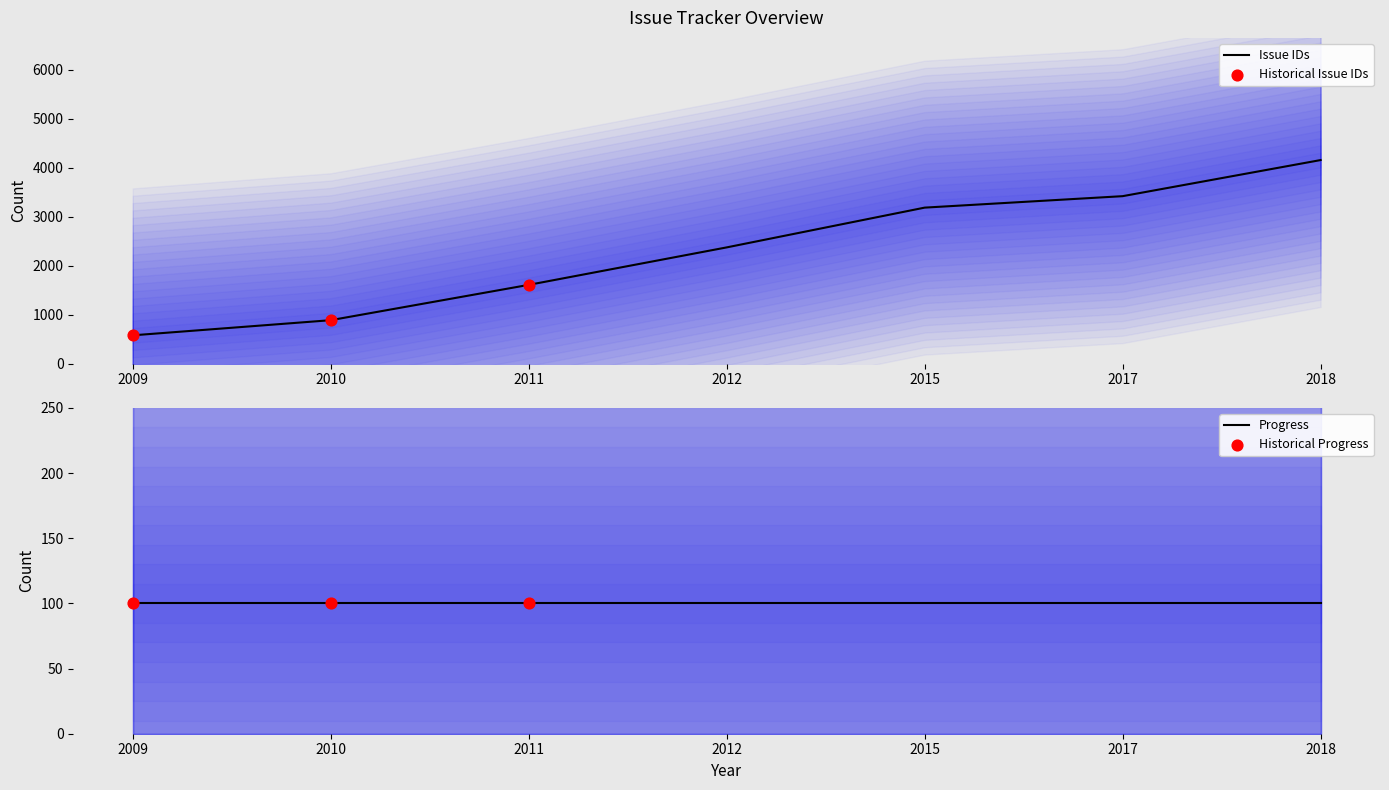

Which has a higher value, 2011 or 2018?

2018